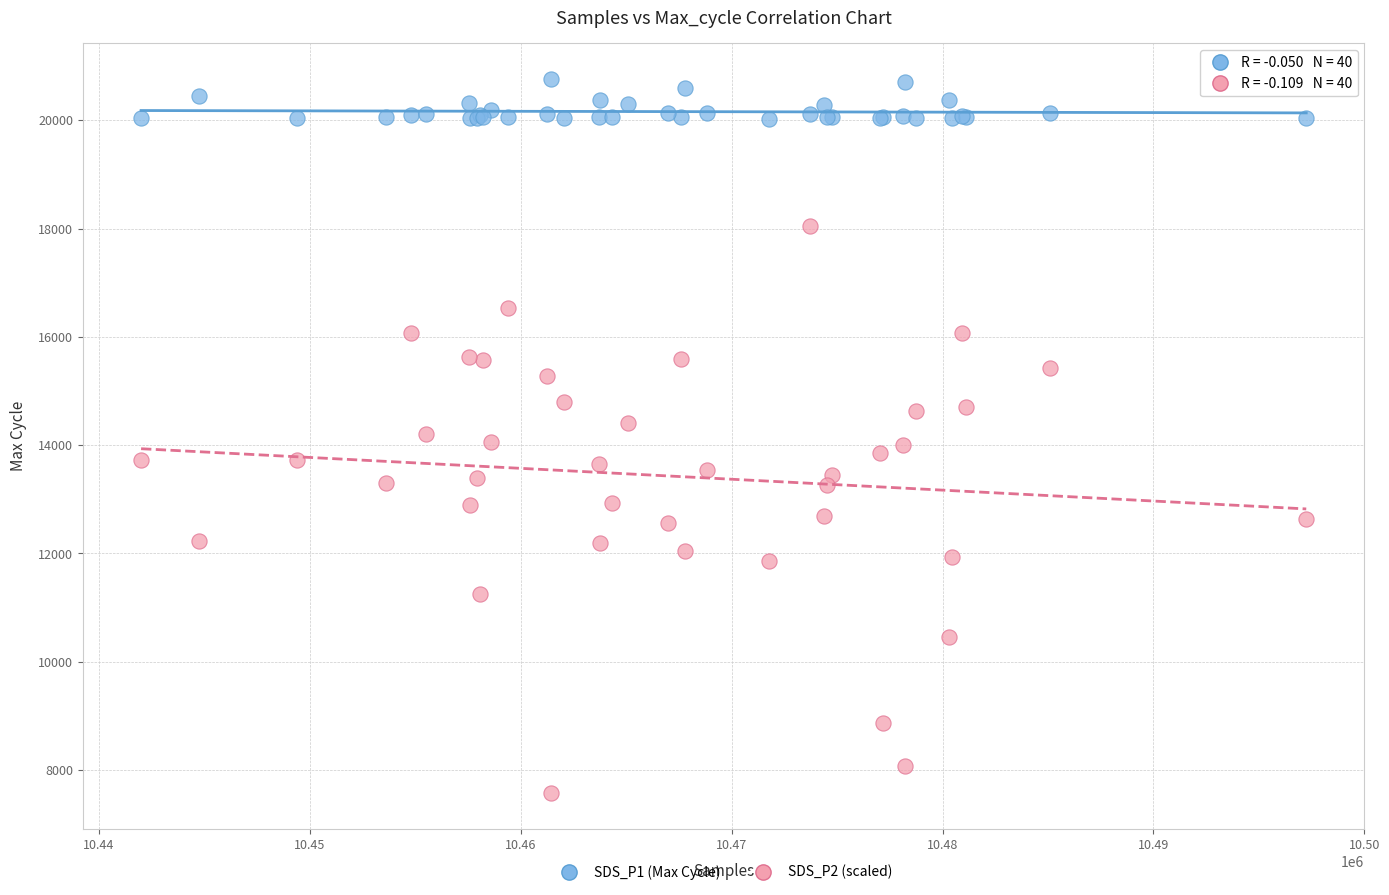

Which series has the largest Y range (max minus min)?

SDS_P2 (scaled)